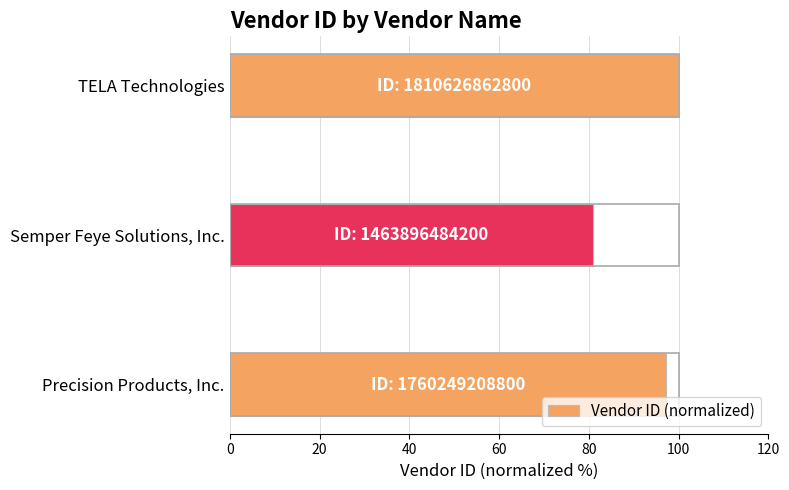

List the labels in order of value, smallest first.

Semper Feye Solutions, Inc., Precision Products, Inc., TELA Technologies